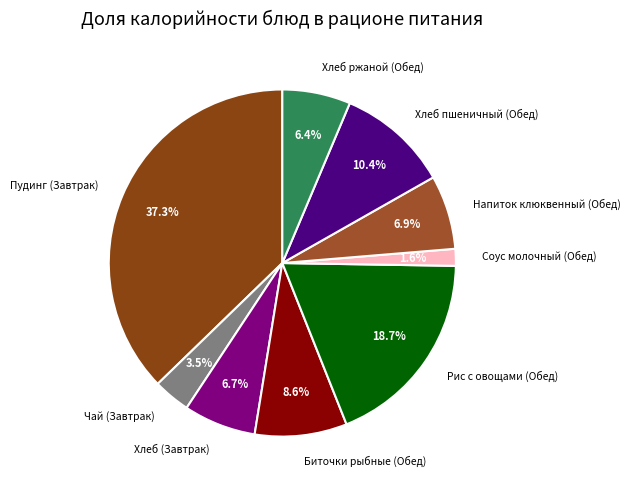

Combined, do Рис с овощами (Обед) and Соус молочный (Обед) account for over 50%?

No